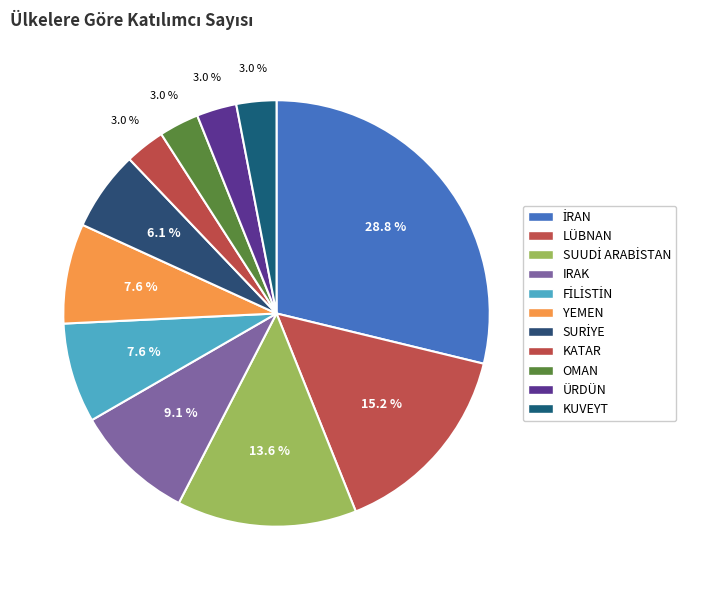

Between YEMEN and KATAR, which is larger?

YEMEN